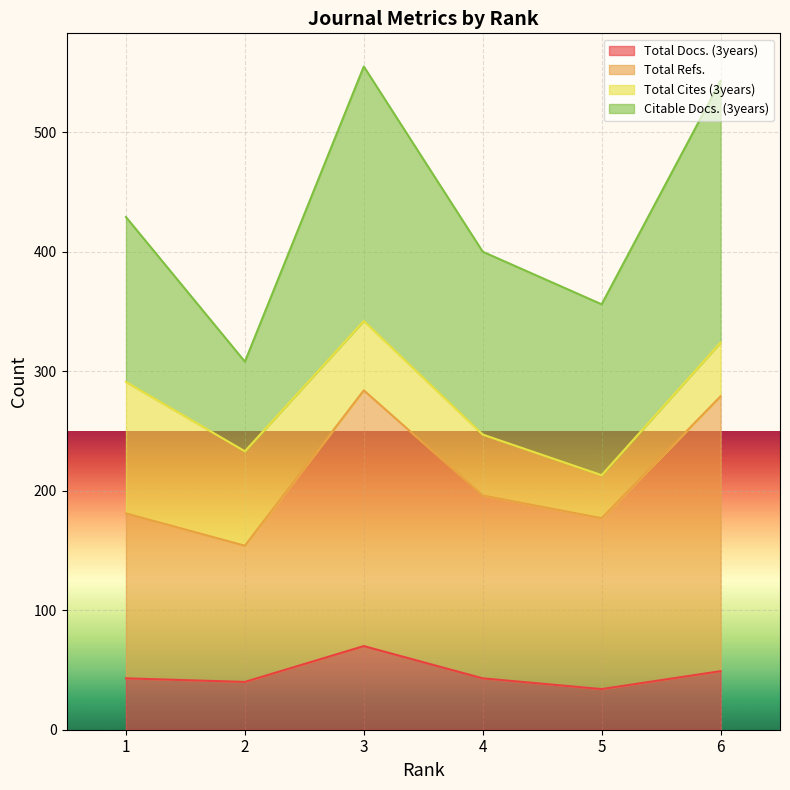

What is the difference between the second highest and second lowest values in the Total Docs. (3years) series?

9